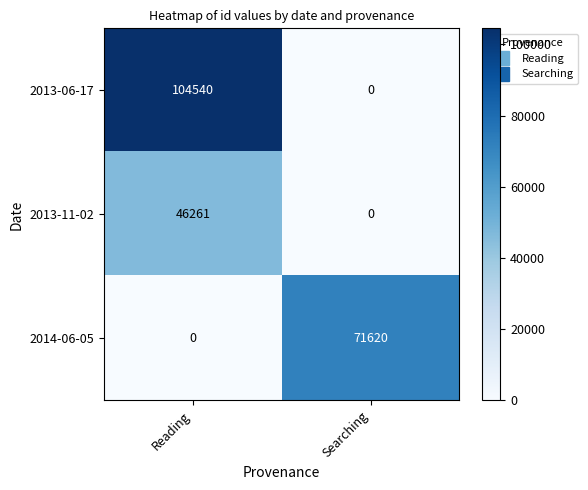

What is the difference between the 2014-06-05 values at Reading and Searching?

71620